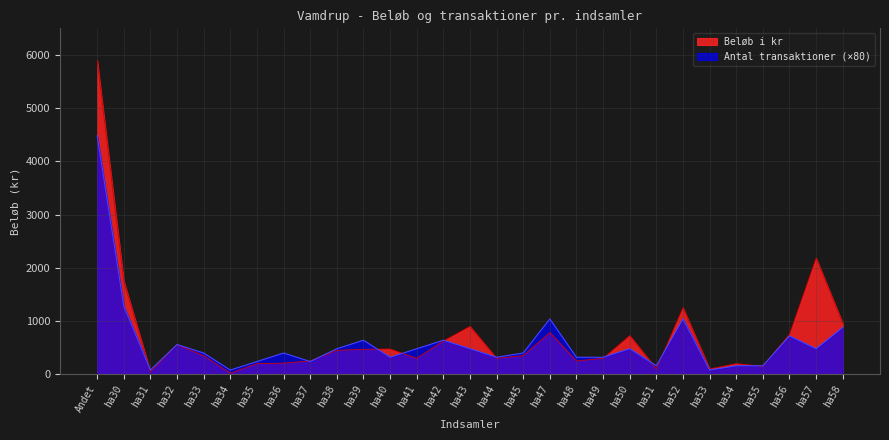

What is the average value of the Antal transaktioner series?

599